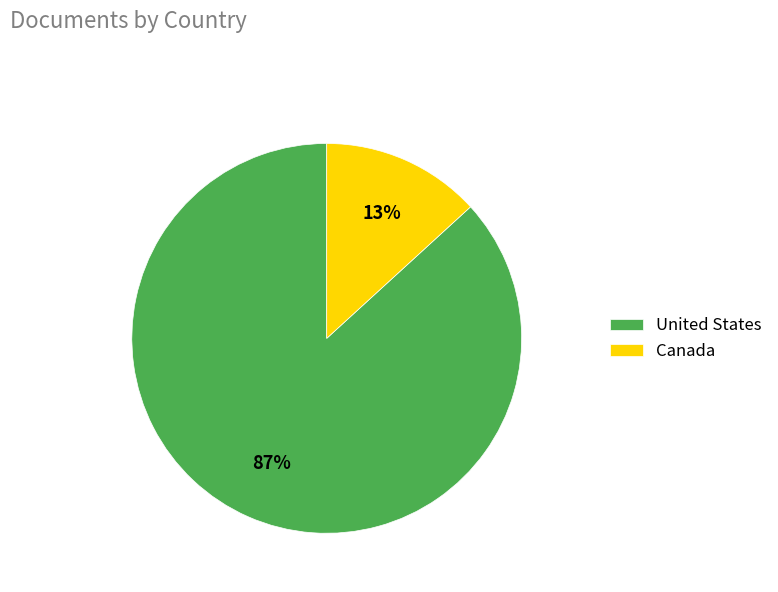

Count the number of slices in the pie.

2